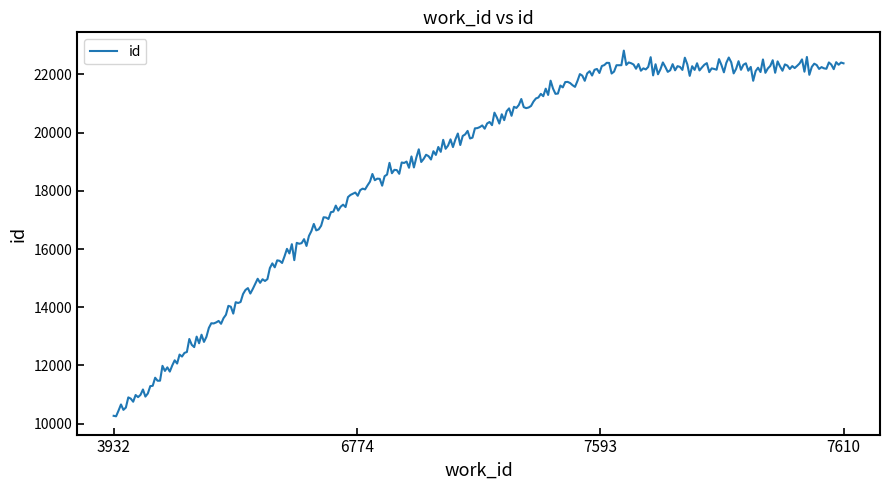

What is the greatest value displayed?

22816.0